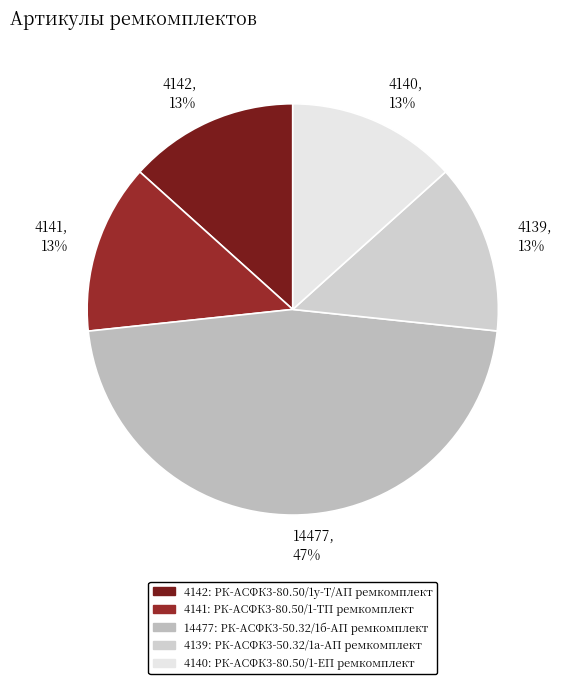

Count the number of slices in the pie.

5